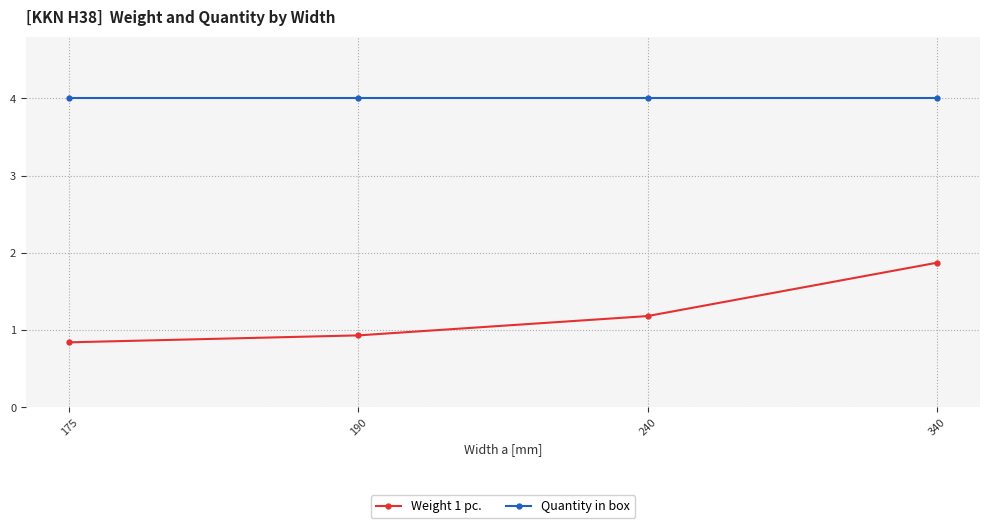

Does the chart have visible grid lines?

Yes